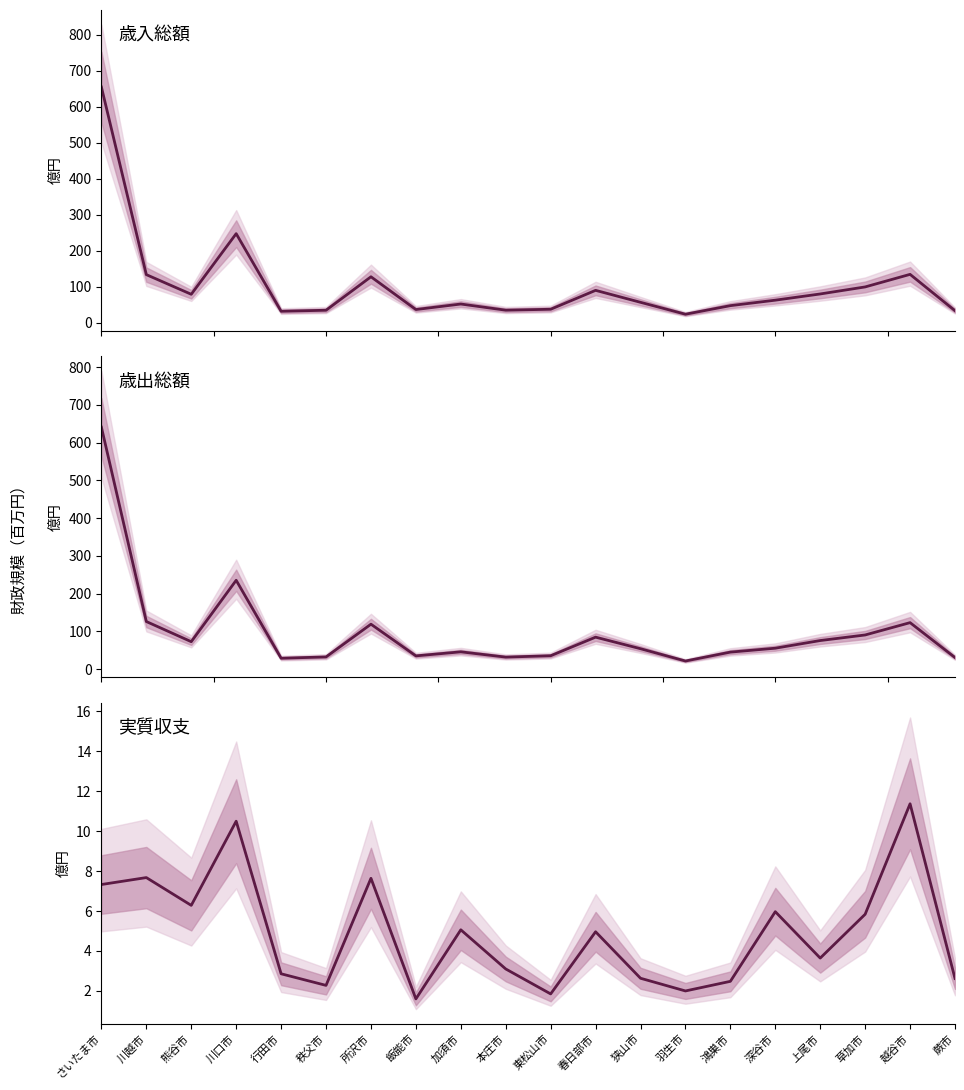

True or false: 実質収支 and 歳入総額 intersect in this chart.

False